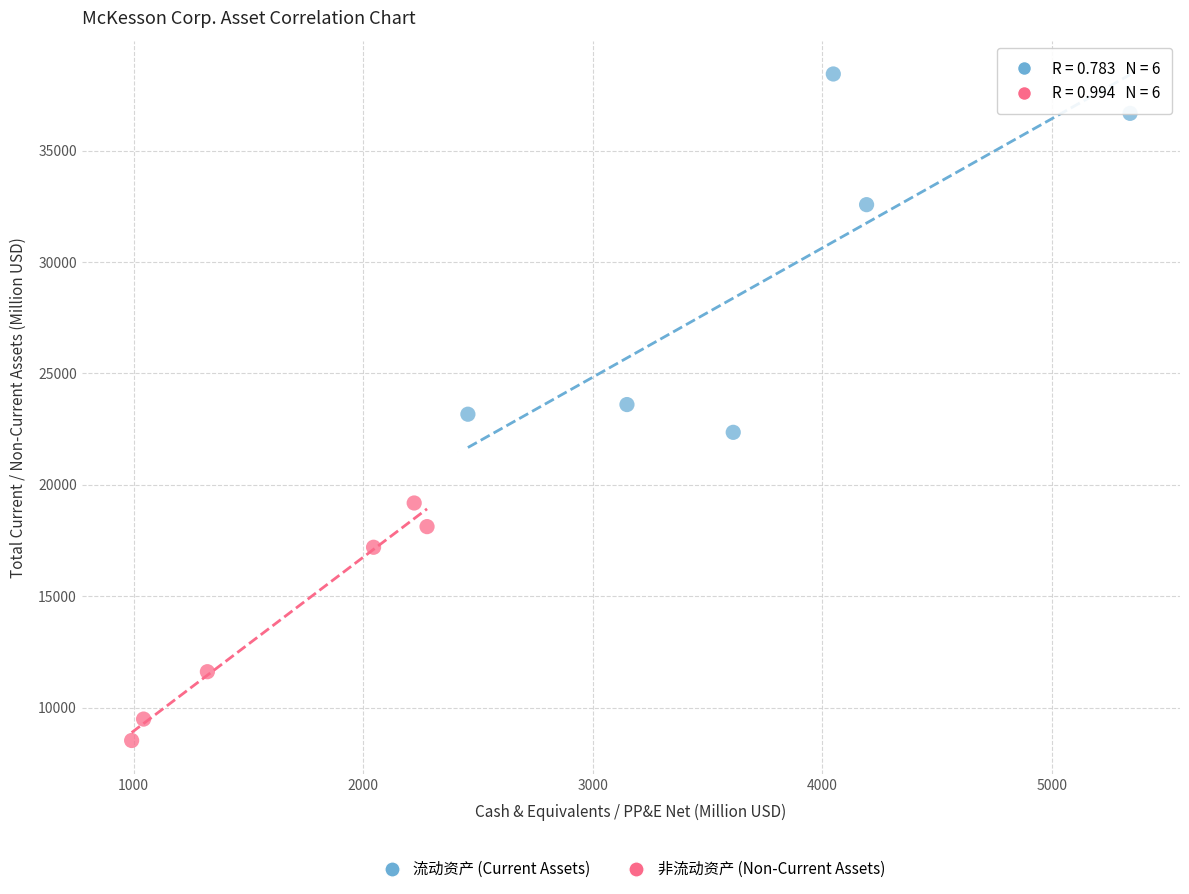

Which series reaches the minimum Y coordinate?

非流动资产 (Non-Current Assets)